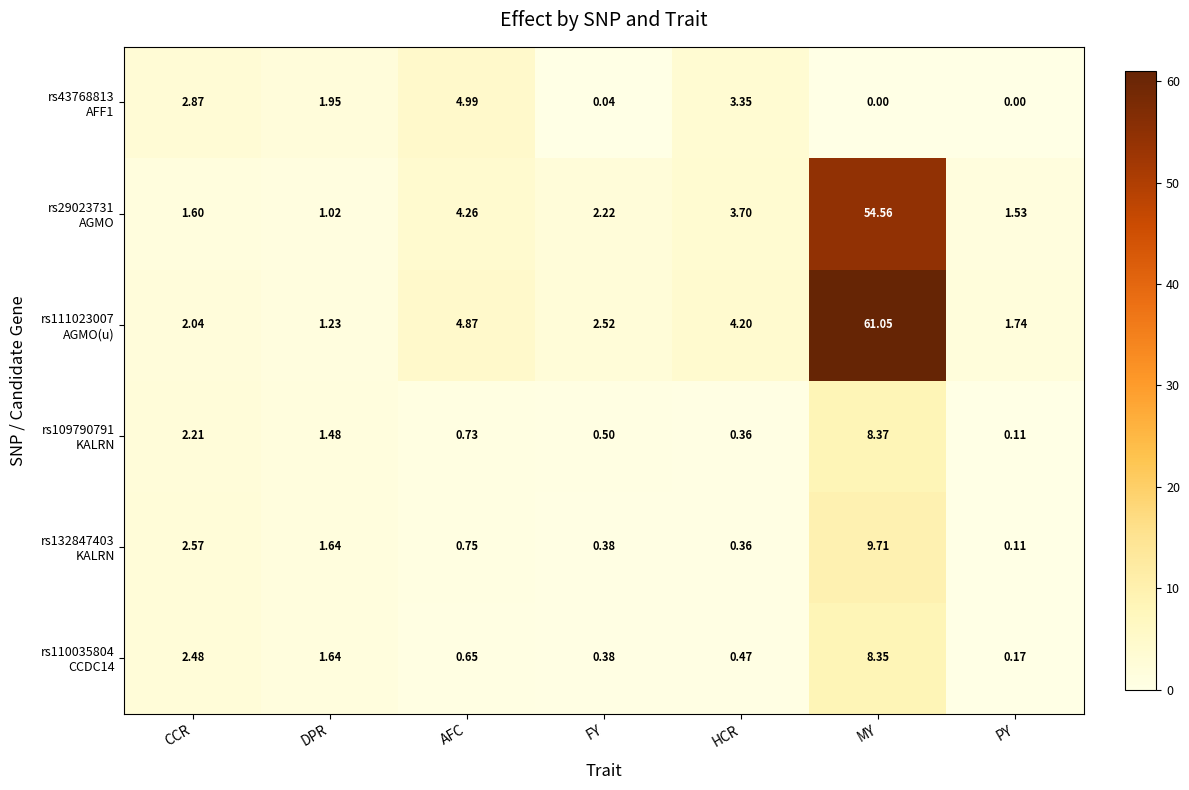

At which category is the sum across all series the highest?

MY